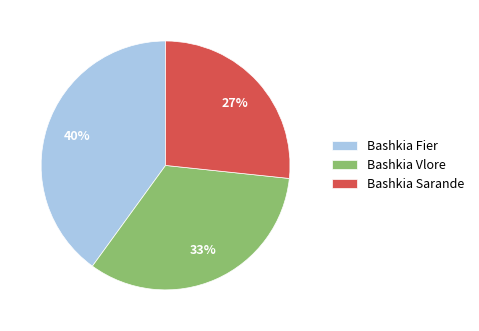

Count the number of slices in the pie.

3